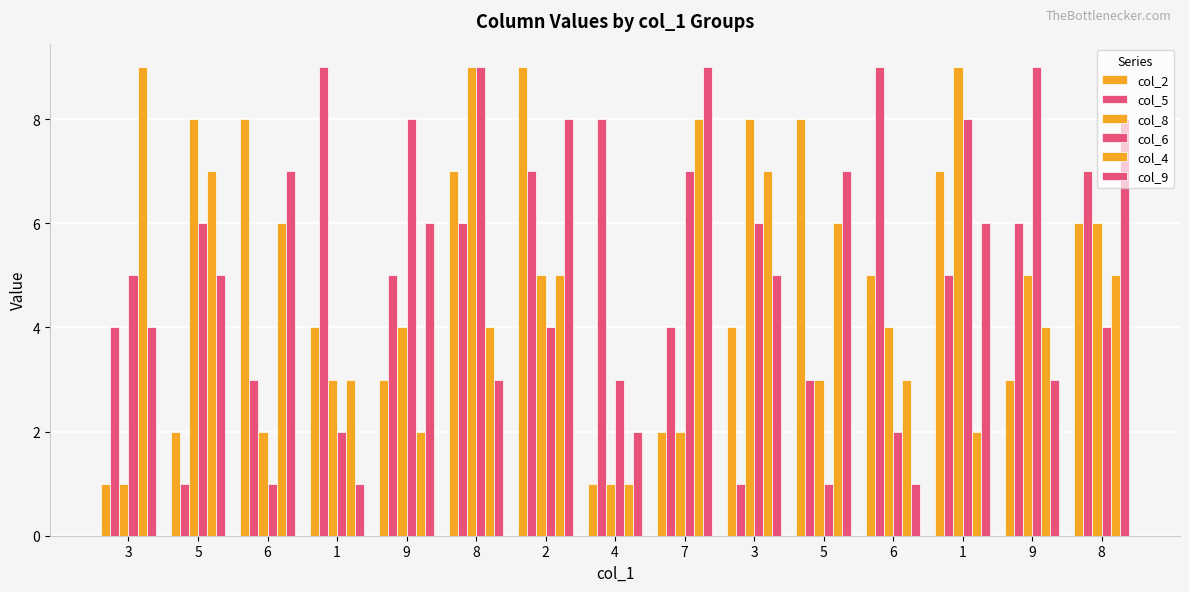

What is the difference between the col_6 values at 1 and 5?

1